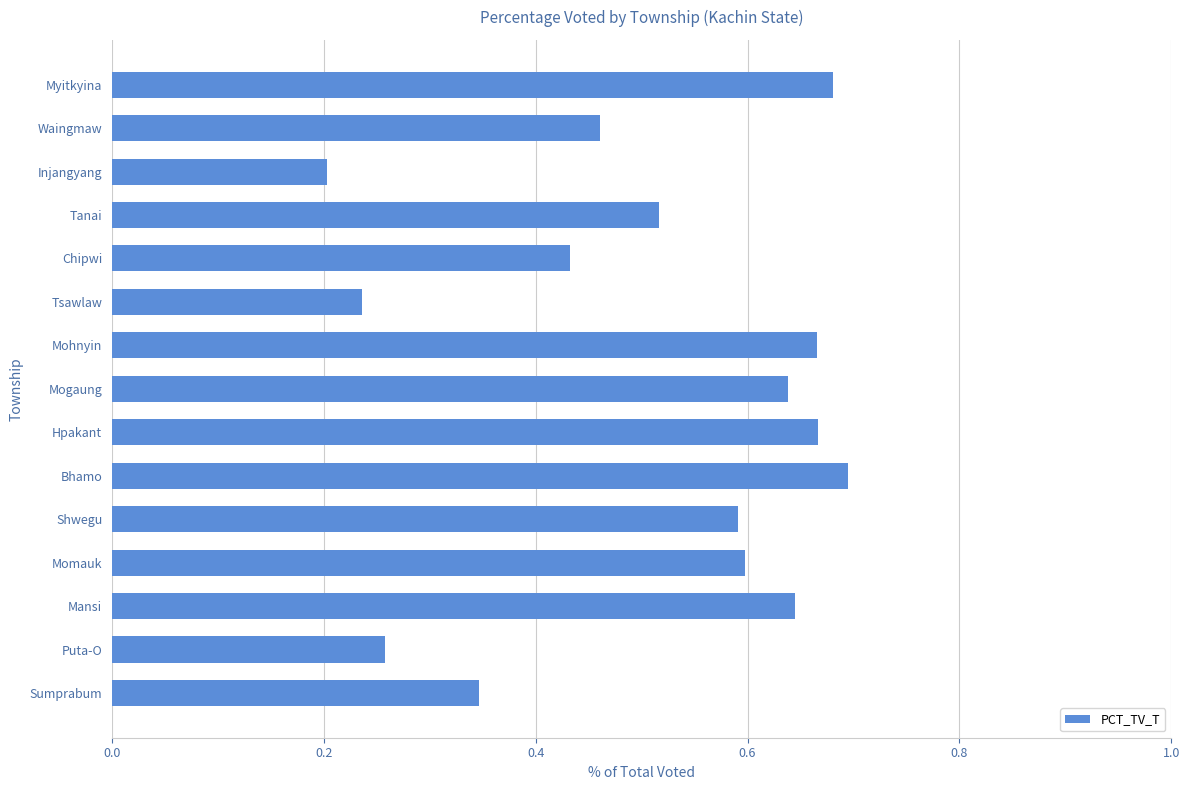

Are the bars horizontal?

Yes